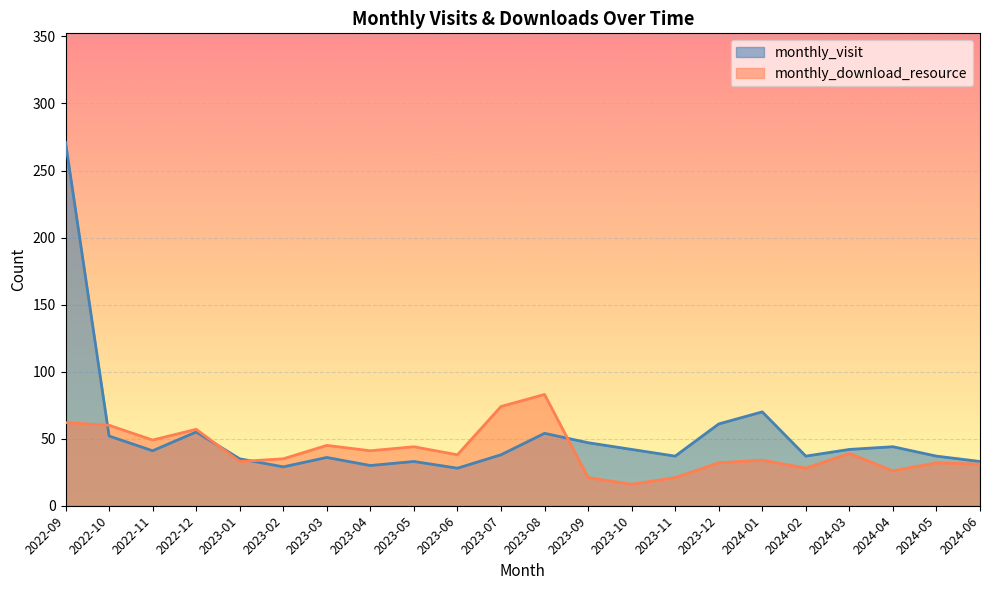

What is the maximum value for monthly_visit?

271